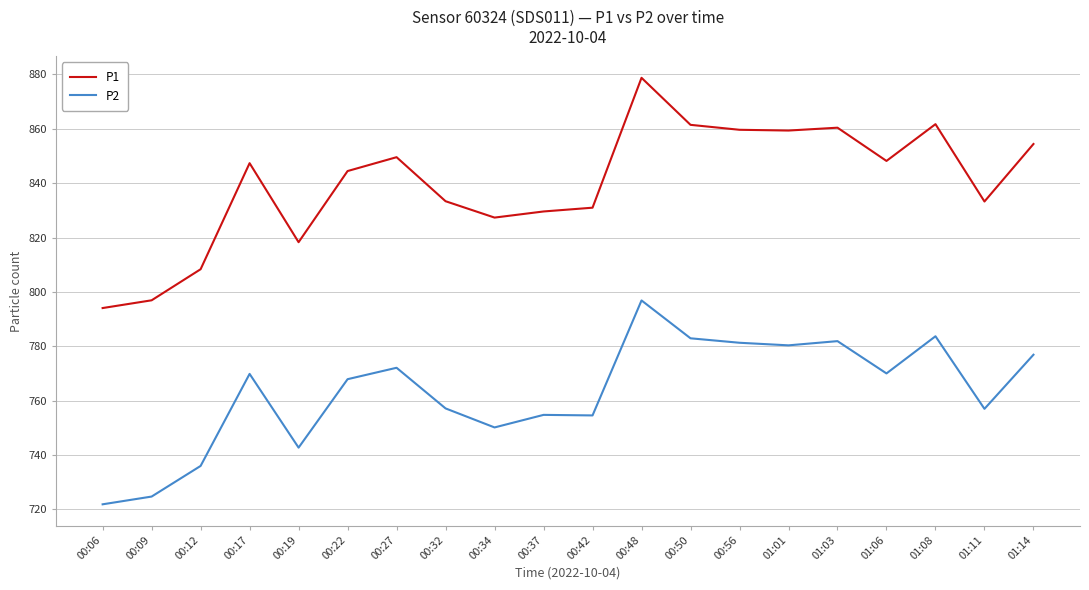

True or false: P2 and P1 cross at least once.

False